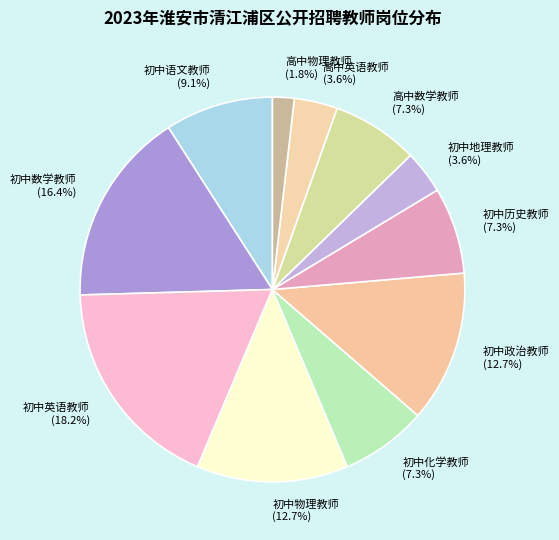

What is the ratio of the value at 初中地理教师 to the value at 高中数学教师?

0.5